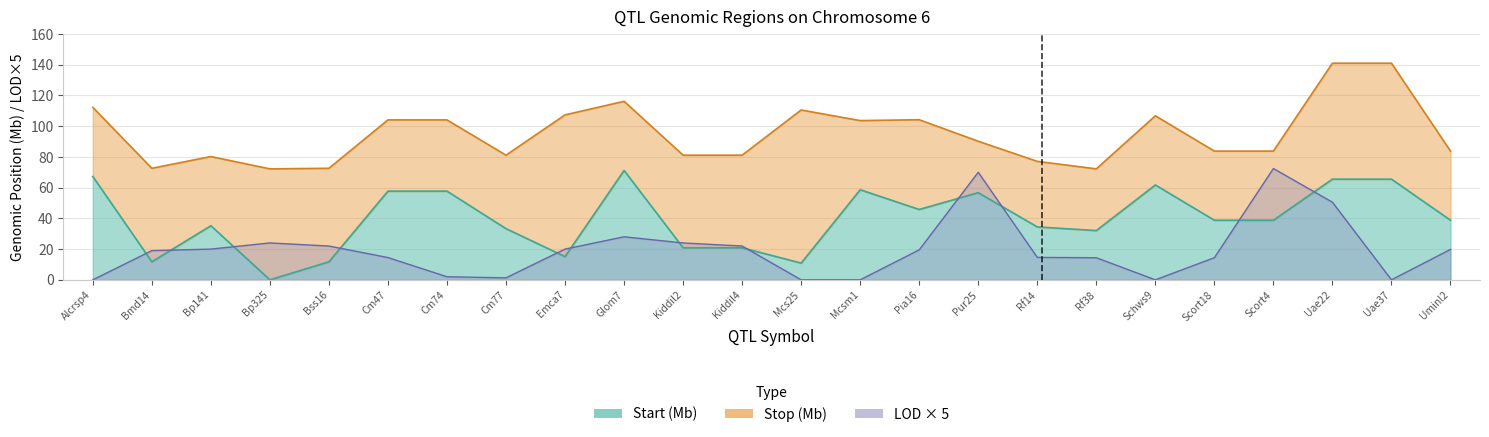

At which category does Stop reach its first local peak?

Bp141